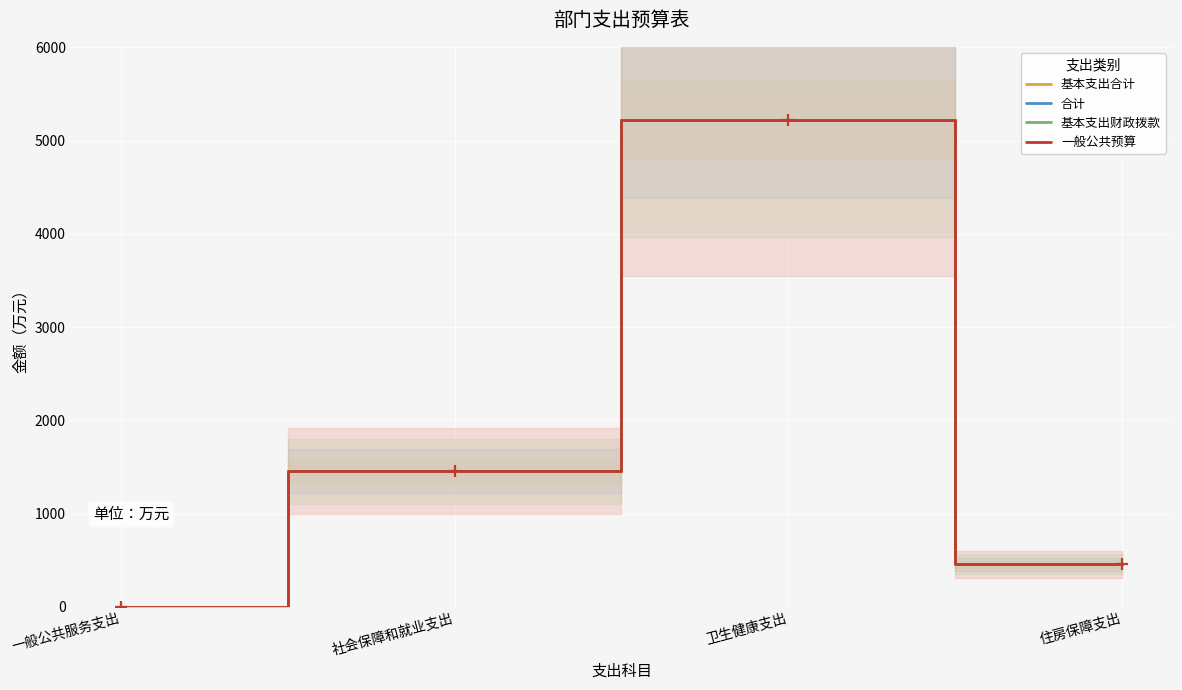

What is the average value of the 一般公共预算 series?

1783.6